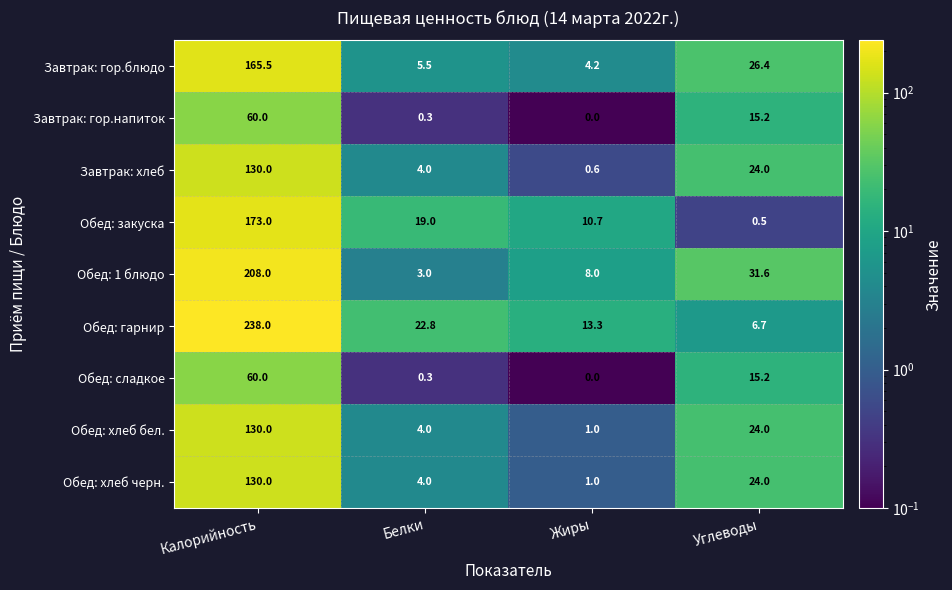

What is the spread (max minus min) of values at Калорийность?

178.0